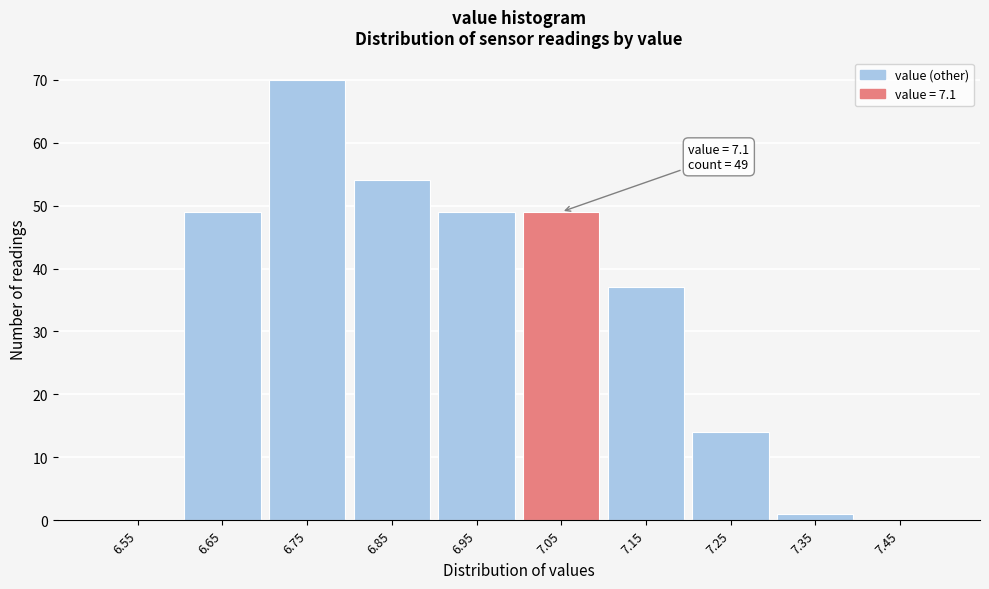

Reading left to right, extract all data points from this chart.

6.55=0	6.65=49	6.75=70	6.85=54	6.95=49	7.05=49	7.15=37	7.25=14	7.35=1	7.45=0